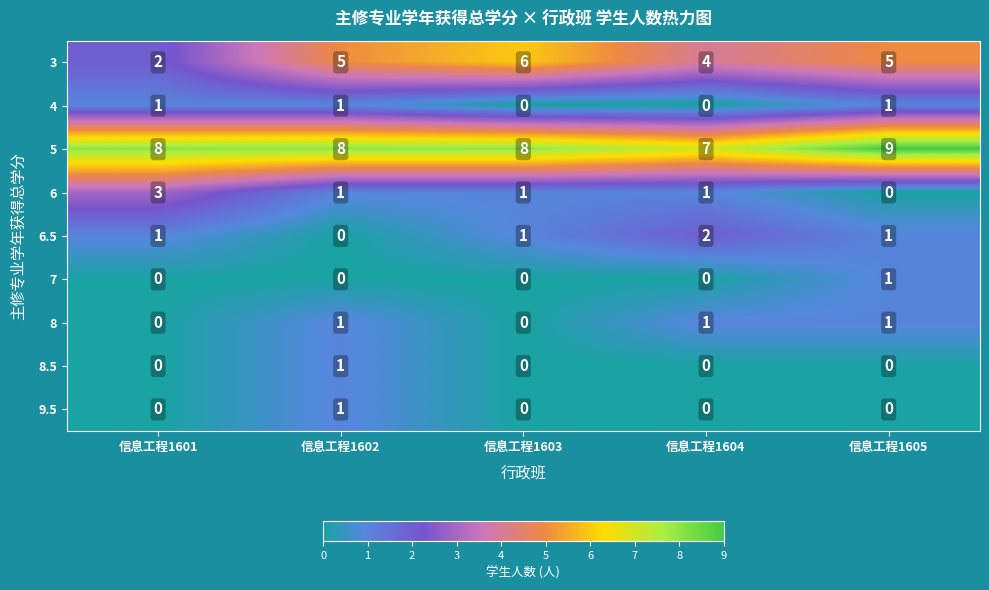

Which series has the largest total across all categories?

5